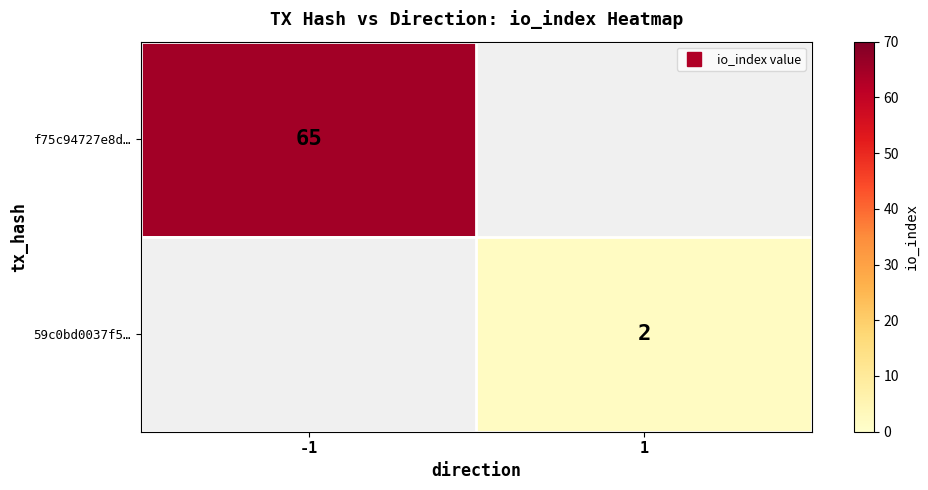

List the series in order of their overall mean, highest first.

f75c94727e8d…, 59c0bd0037f5…